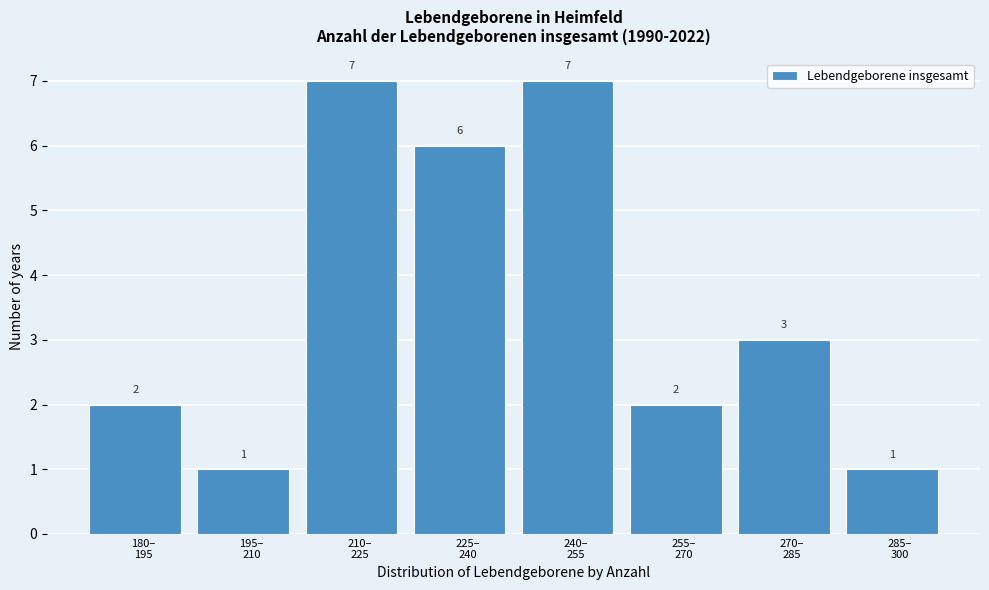

Reading left to right, transcribe all the data shown in this chart.

2	1	7	6	7	2	3	1